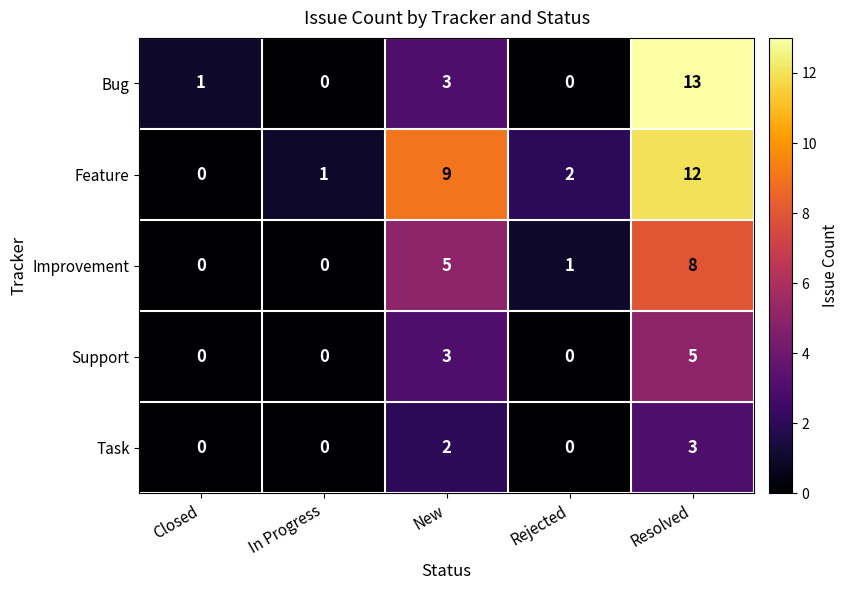

Rank the series by their average value, from highest to lowest.

Feature, Bug, Improvement, Support, Task